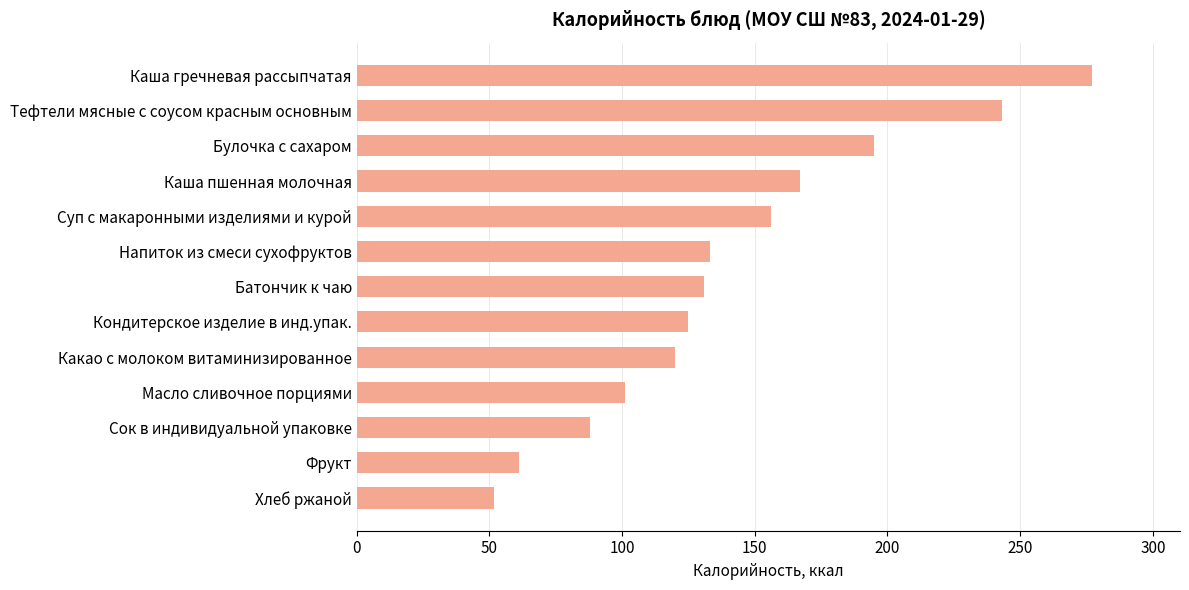

Reading top to bottom, extract all data points from this chart.

277.0	243.0	195.0	167.0	156.0	133.0	131.0	125.0	120.0	101.0	88.0	61.0	51.8